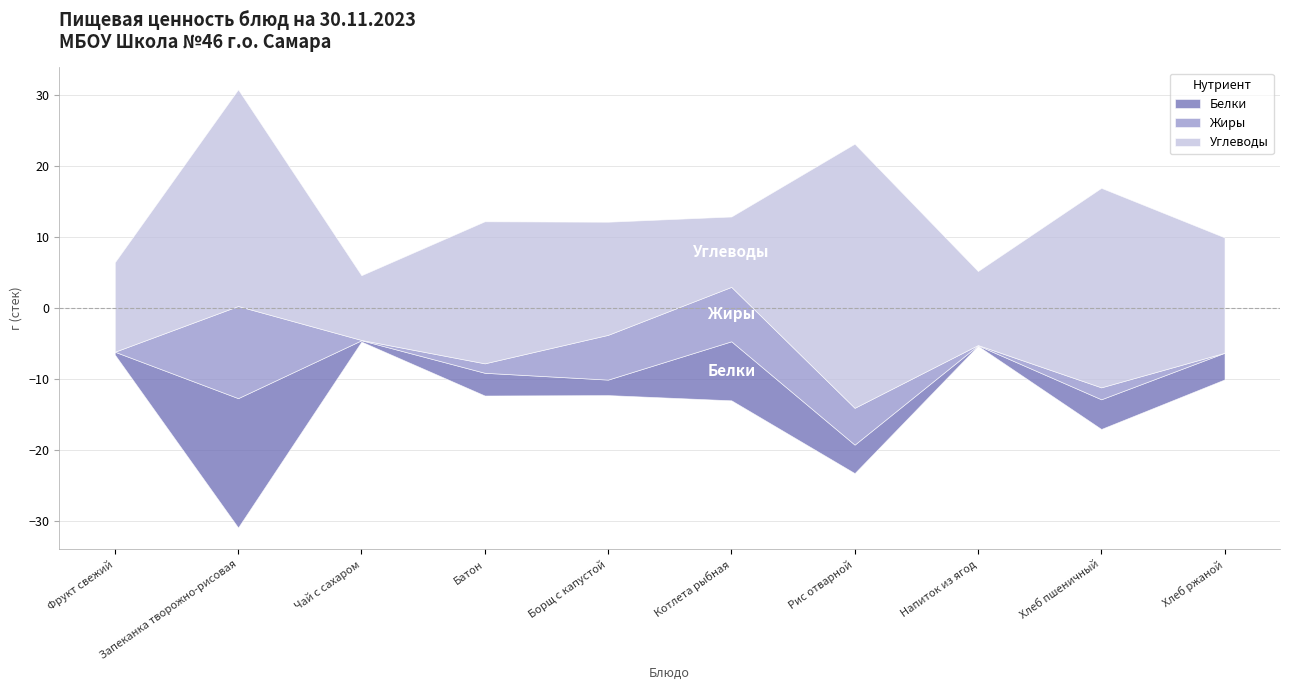

At which category does the chart reach its peak across all series?

Рис отварной